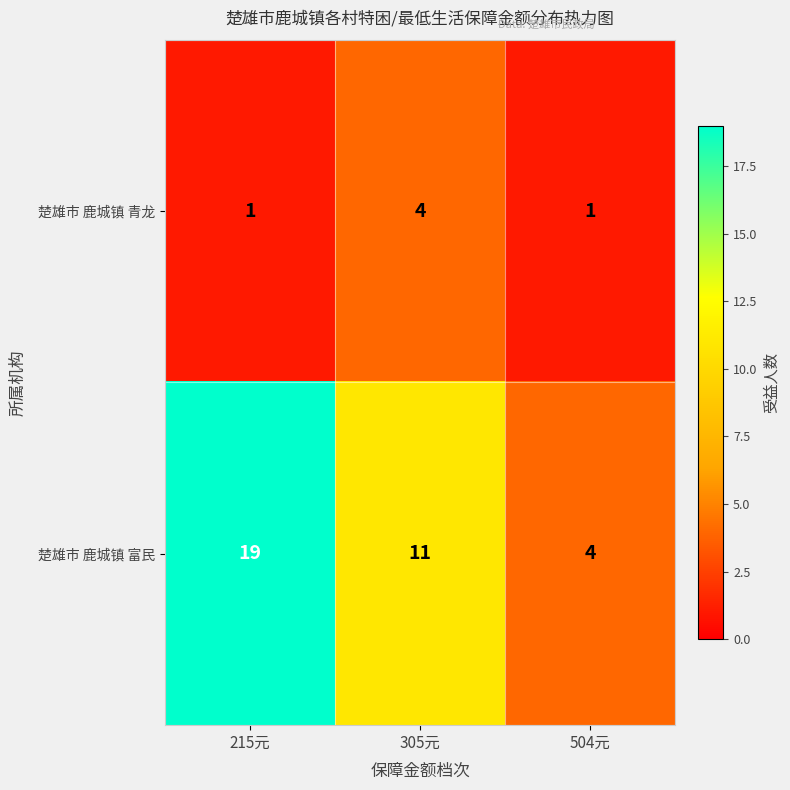

Which series has the largest range (max minus min)?

楚雄市 鹿城镇 富民